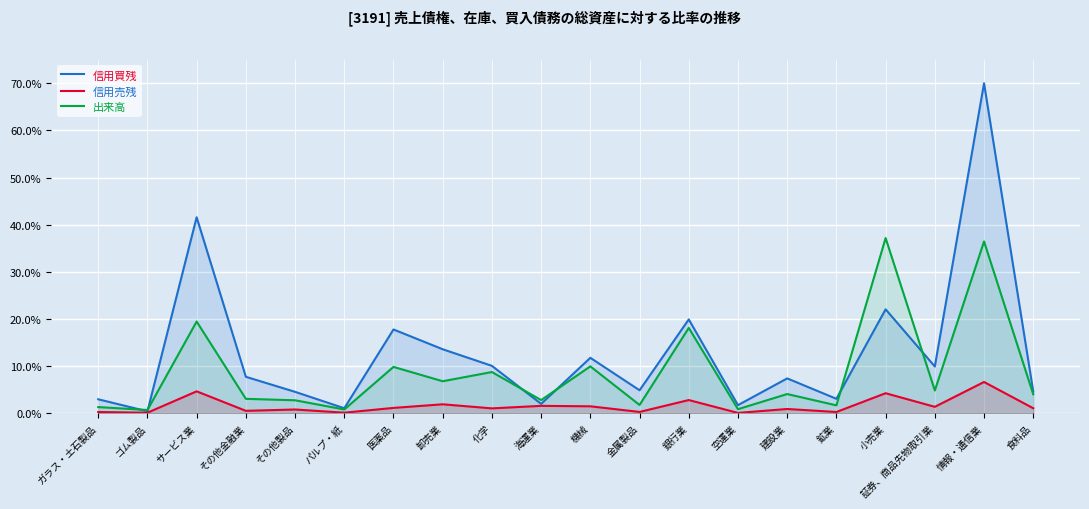

Rank the categories by 信用売残 value from lowest to highest.

空運業, ゴム製品, パルプ・紙, 鉱業, ガラス・土石製品, 金属製品, その他金融業, その他製品, 建設業, 化学, 食料品, 医薬品, 証券、商品先物取引業, 機械, 海運業, 卸売業, 銀行業, 小売業, サービス業, 情報・通信業